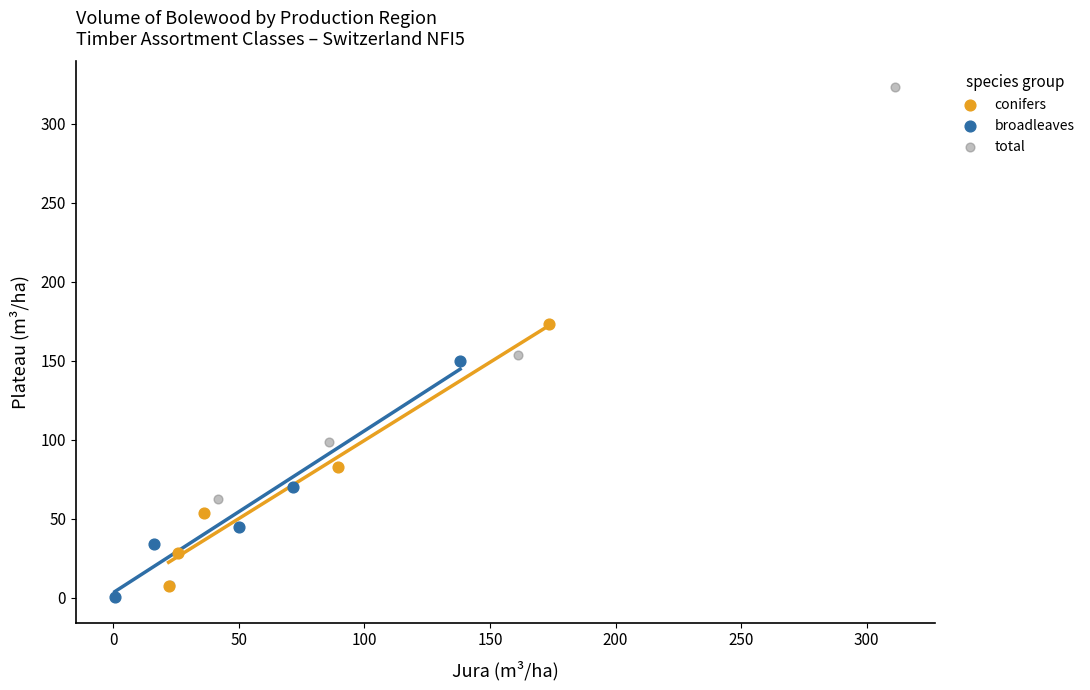

Which series contains the highest Y value?

total